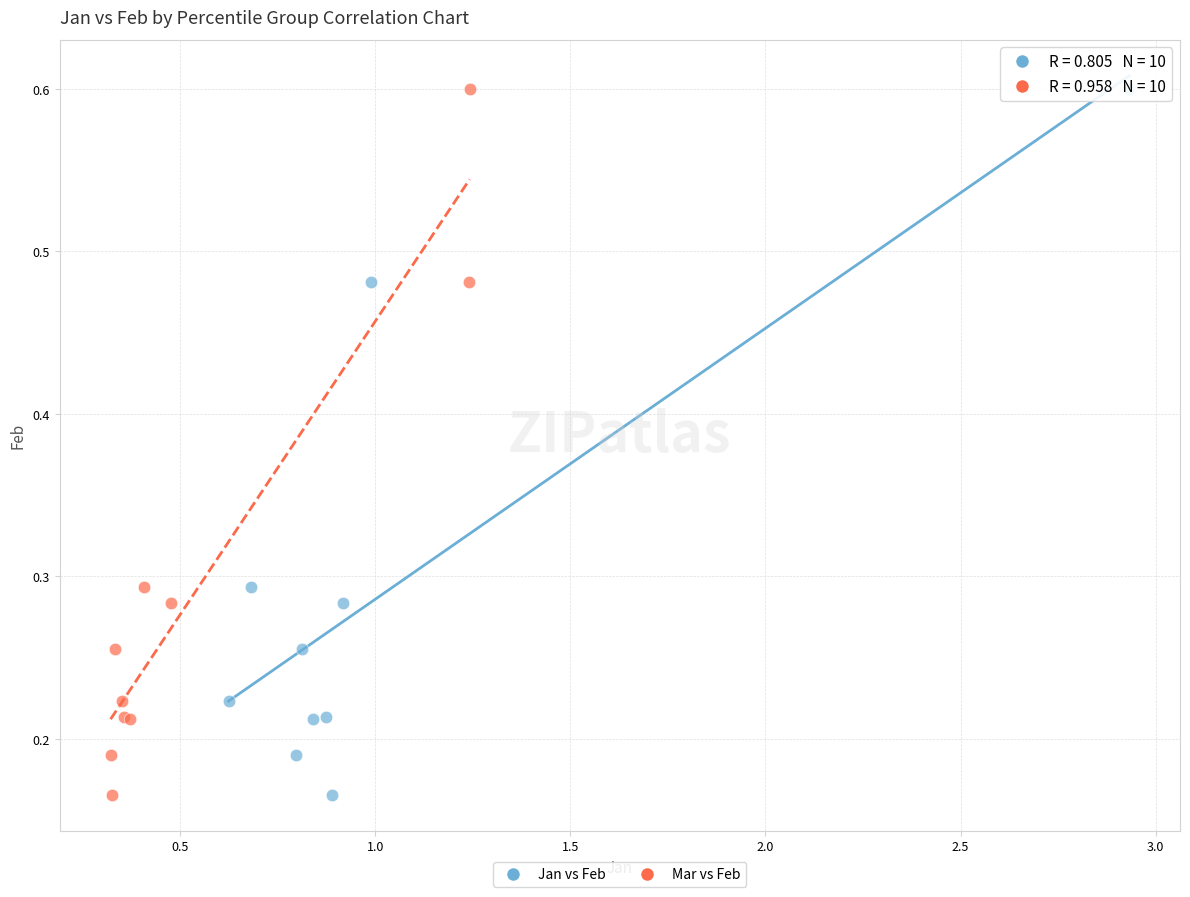

What are all the series names shown in the legend?

Jan vs Feb, Mar vs Feb